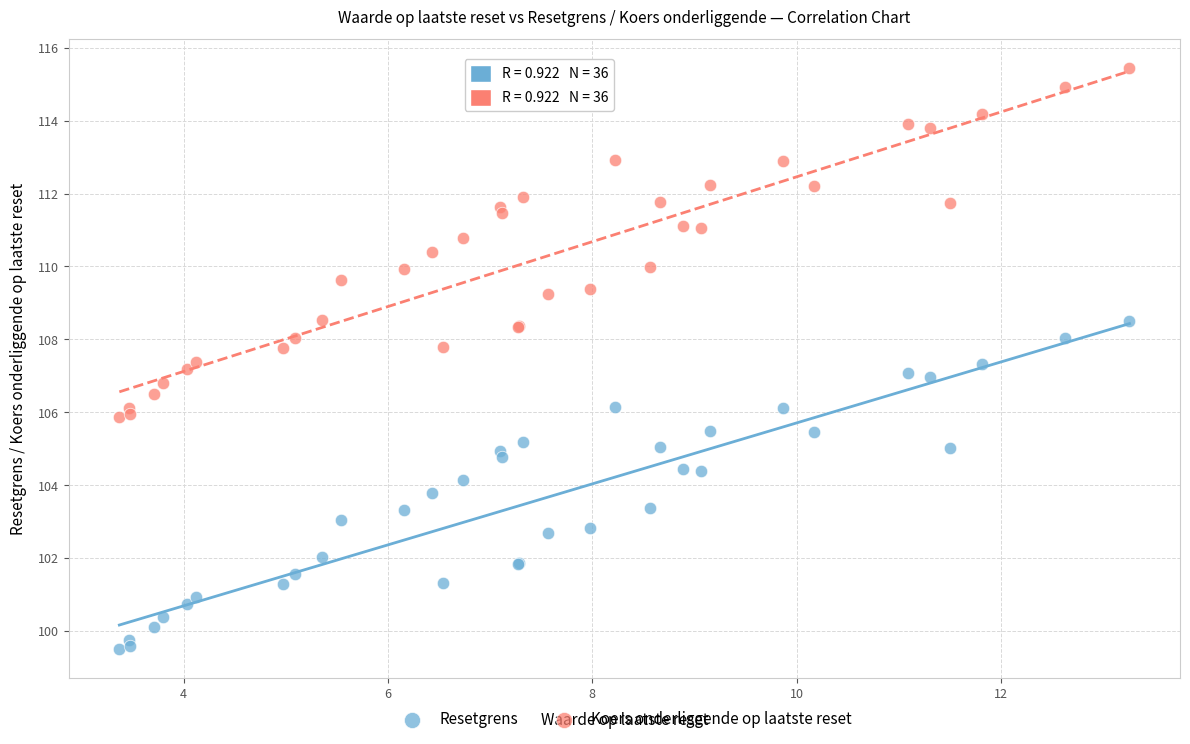

What are all the series names shown in the legend?

Resetgrens, Koers onderliggende op laatste reset